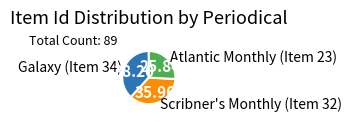

Is there any slice that represents more than half of the pie?

No